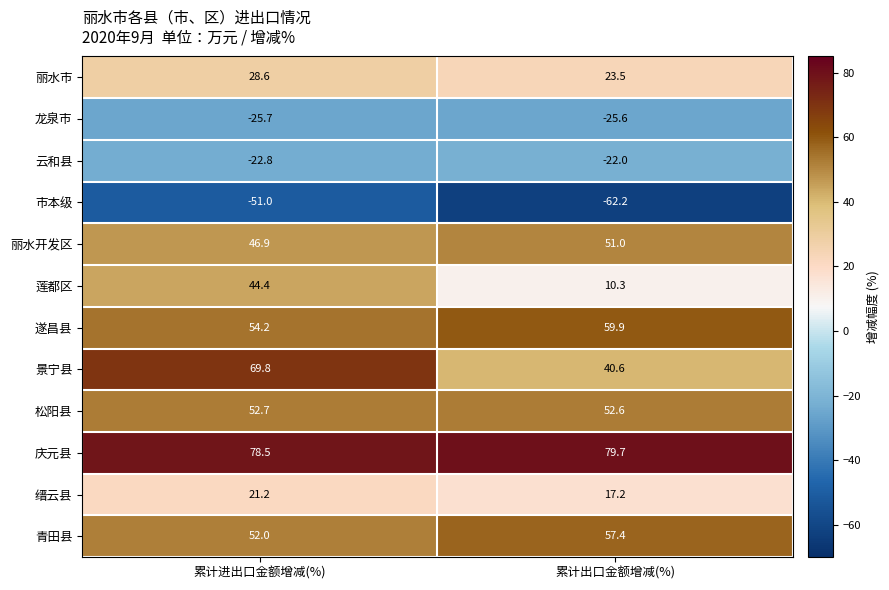

Between 累计进出口金额增减(%) and 累计出口金额增减(%), which series saw the biggest shift?

莲都区